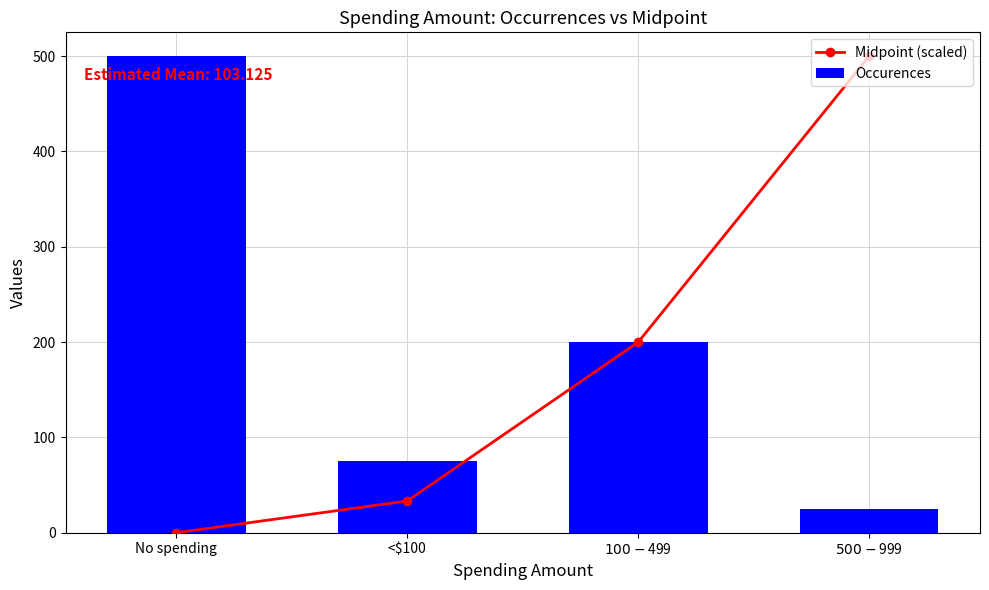

What is the label of the 1st bar from the left?

No spending